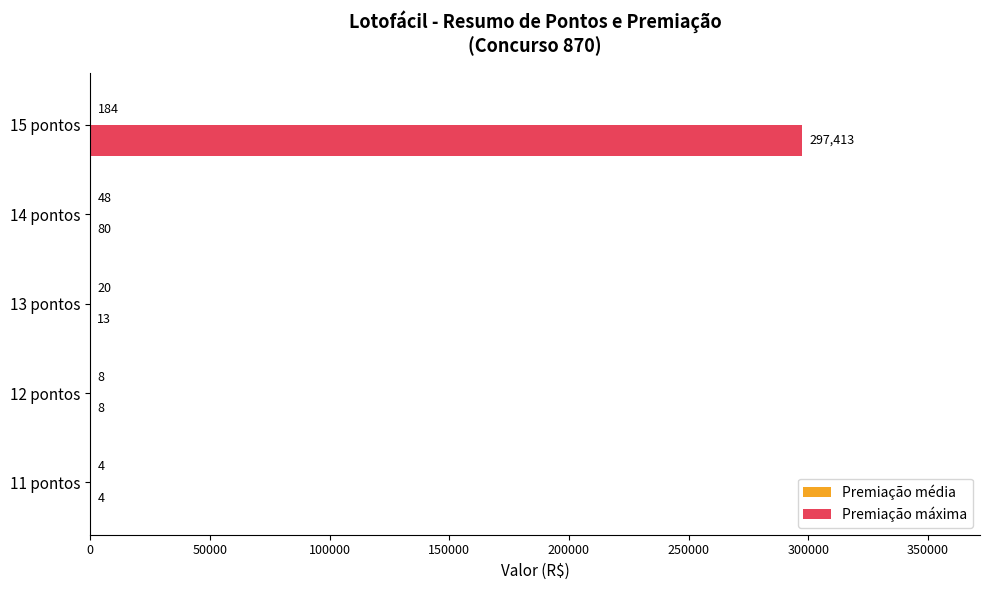

At which label does Premiação máxima reach its peak?

15 pontos